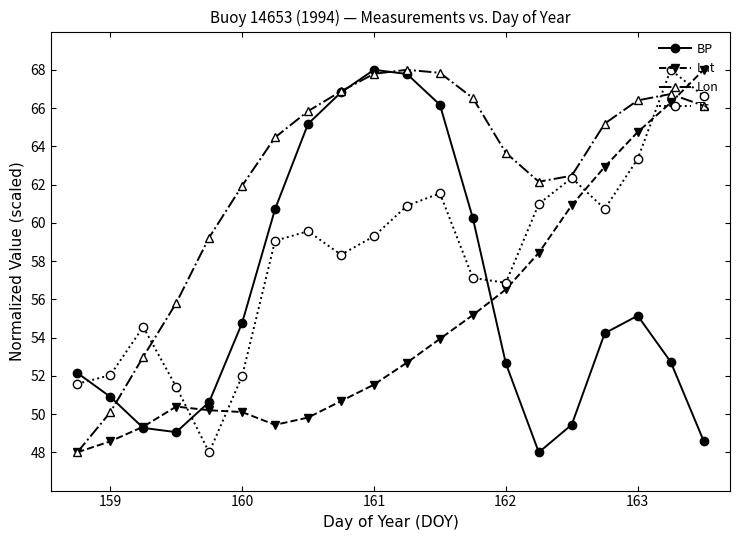

Is this an area chart (filled region under the line)?

No